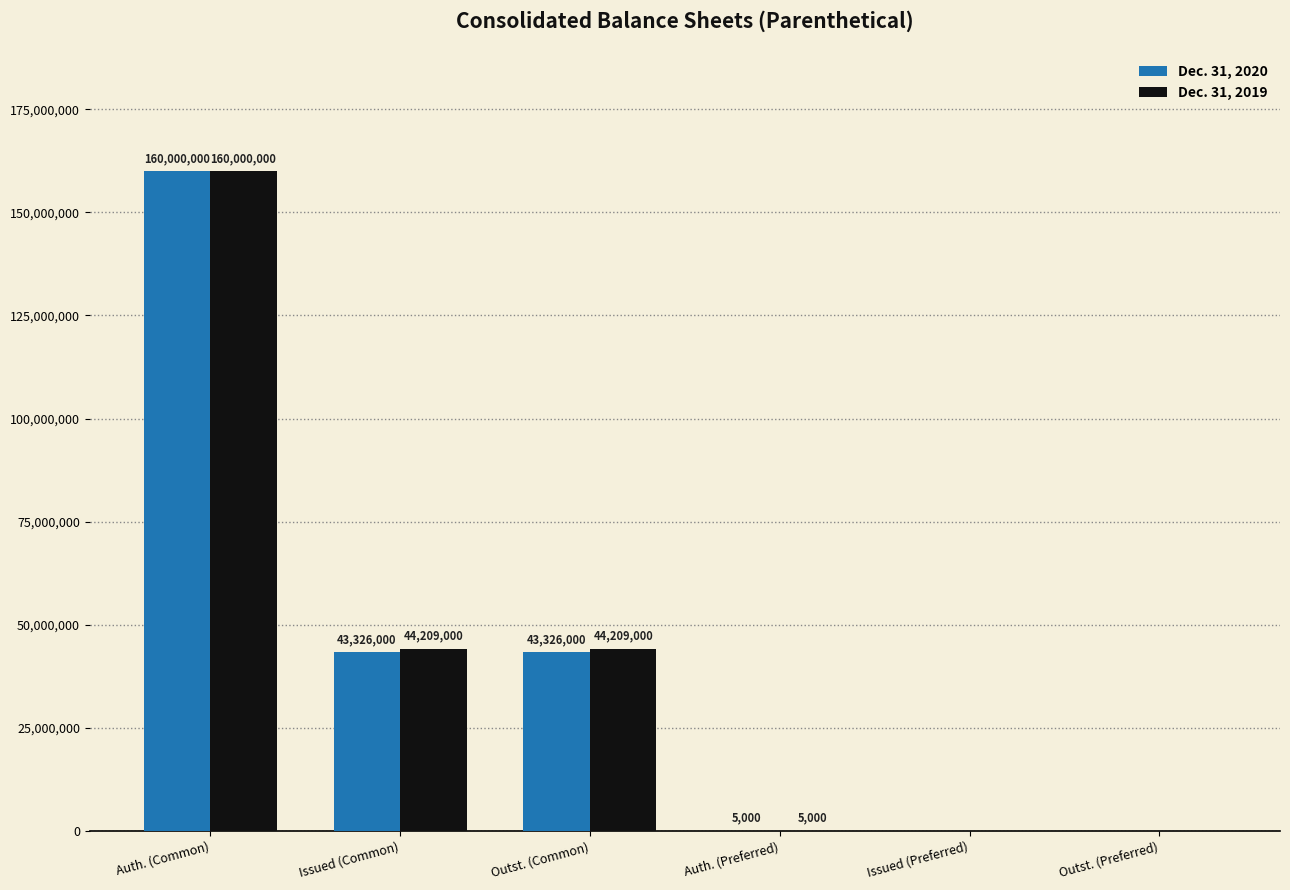

What is the sum of the Dec. 31, 2019 values at Outst. (Preferred) and Outst. (Common)?

44209000